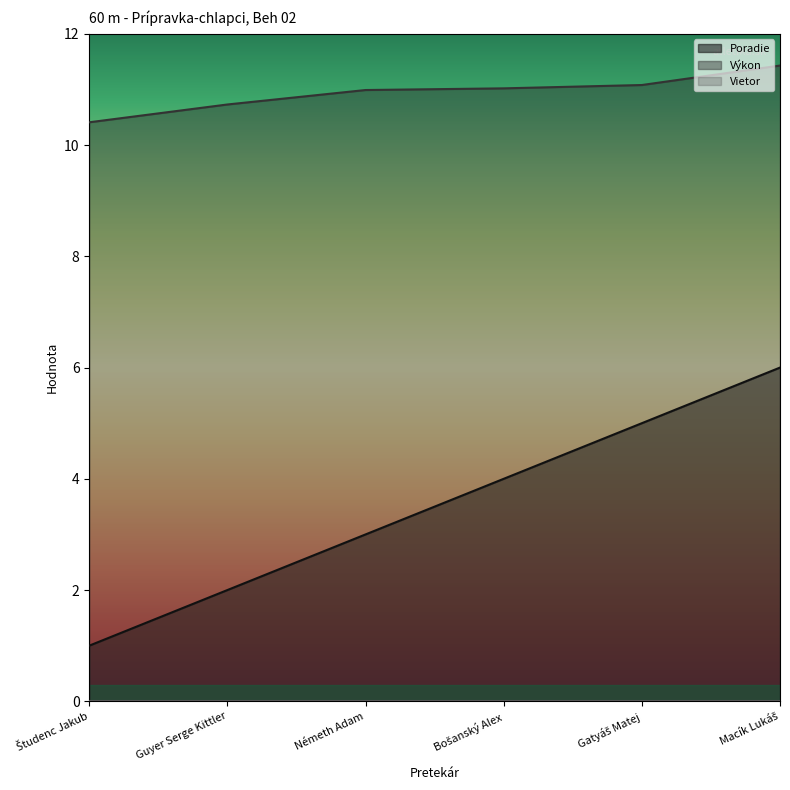

What is the total value across all series at Bošanský Alex?

15.0